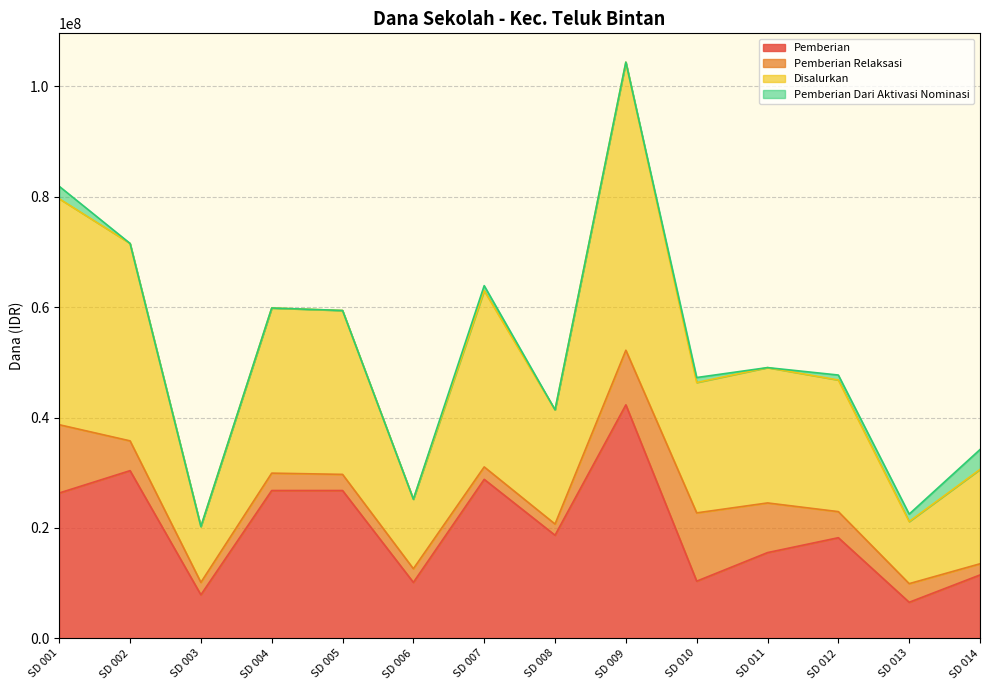

Which series has the largest total across all categories?

Disalurkan